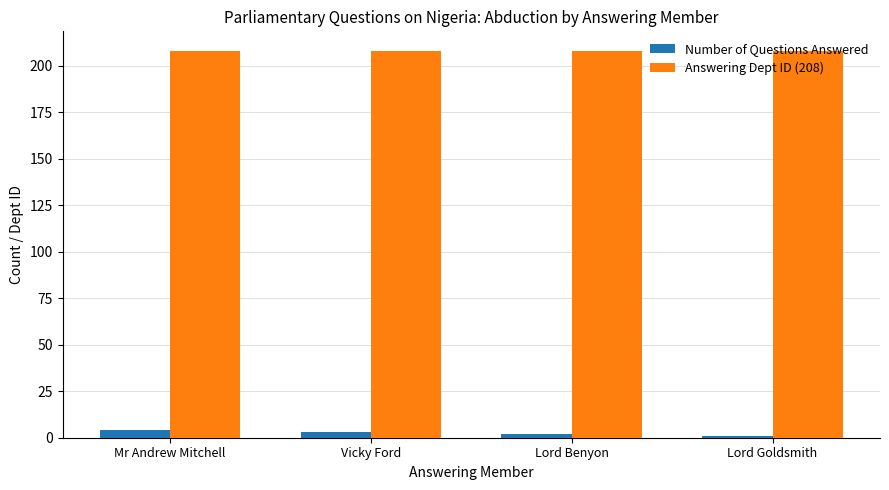

True or false: Answering Dept ID (208) has a value of 80 at Vicky Ford.

False